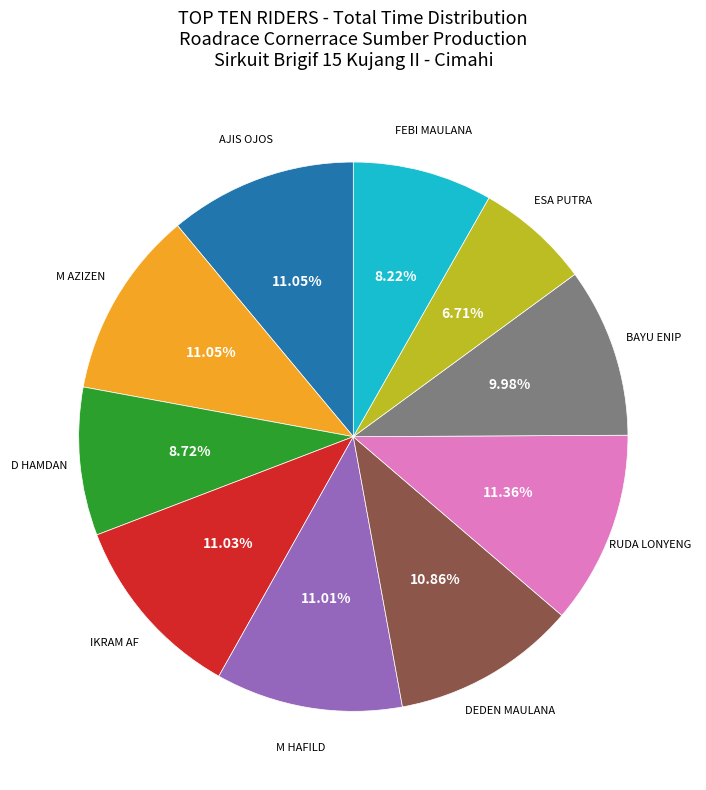

Is there any slice that represents more than half of the pie?

No